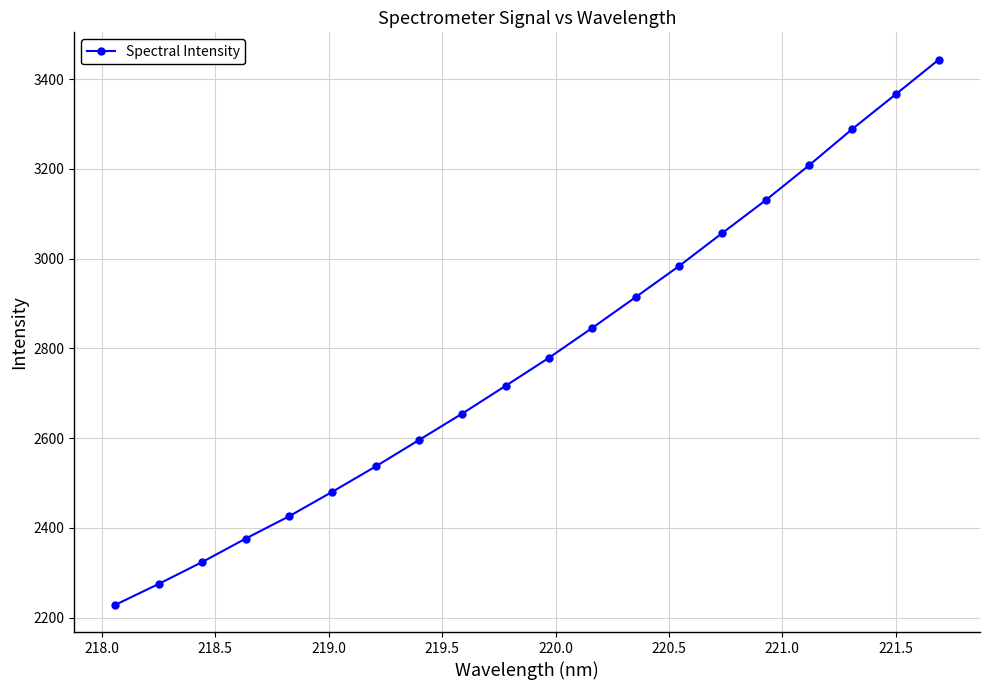

How many distinct data groups are displayed?

1